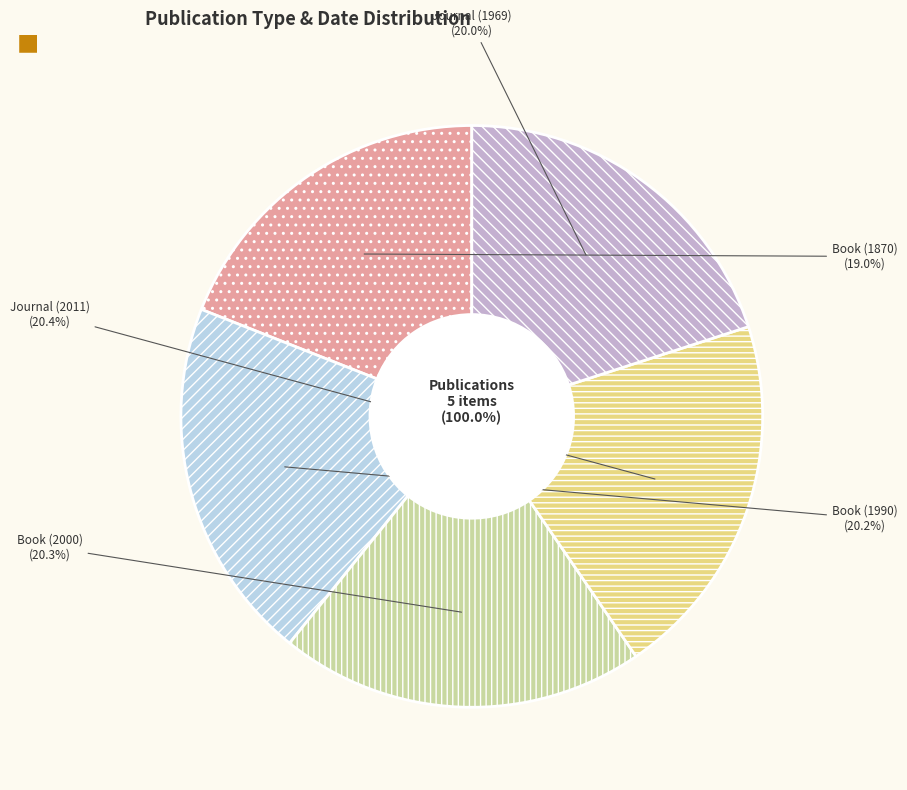

True or false: Book (2000) accounts for 20% of the total.

True